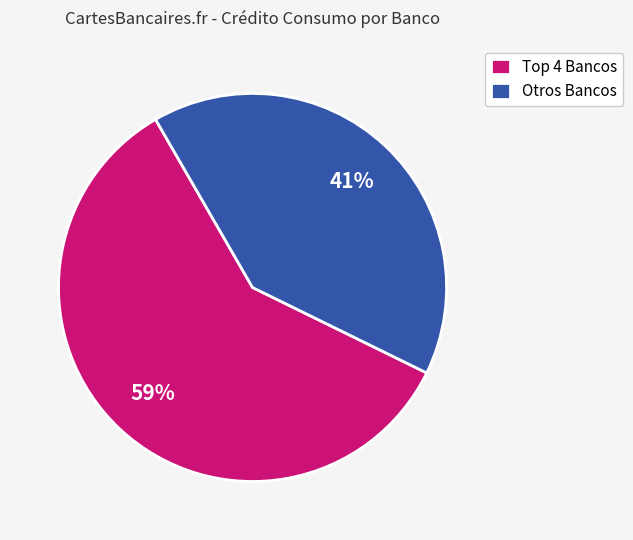

Count the number of slices in the pie.

2